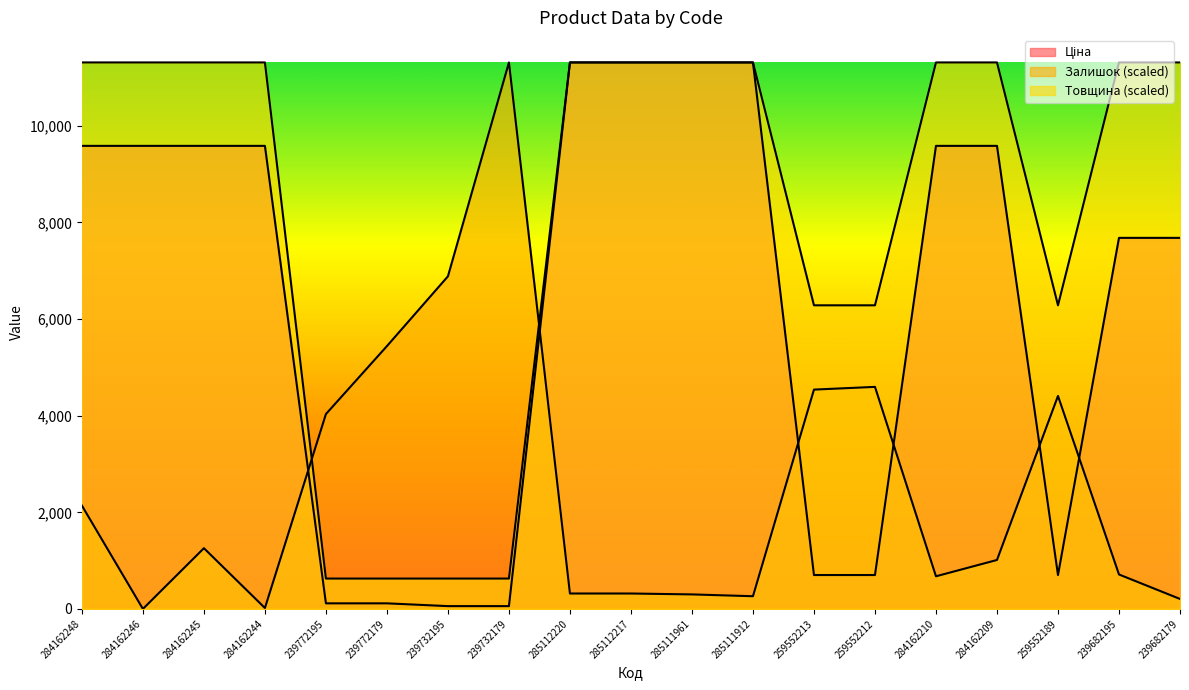

Which series has the largest total across all categories?

Товщина